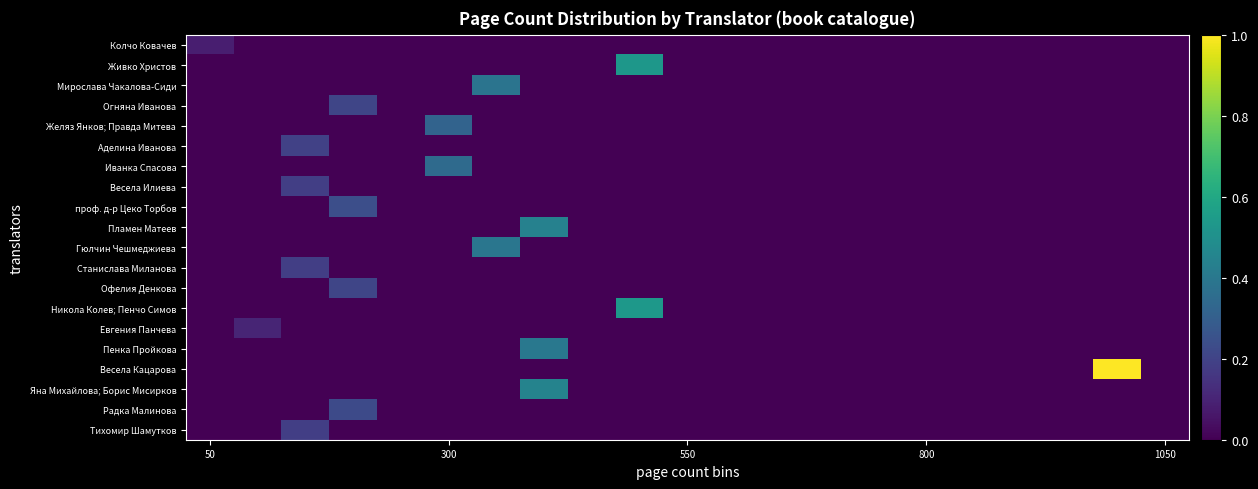

Reading left to right, what are all the values shown in this chart?

Колчо Ковачев: 0.1	0.0	0.0	0.0	0.0	0.0	0.0	0.0	0.0	0.0	0.0	0.0	0.0	0.0	0.0	0.0	0.0	0.0	0.0	0.0	0.0
Живко Христов: 0.0	0.0	0.0	0.0	0.0	0.0	0.0	0.0	0.0	0.5	0.0	0.0	0.0	0.0	0.0	0.0	0.0	0.0	0.0	0.0	0.0
Мирослава Чакалова-Сиди: 0.0	0.0	0.0	0.0	0.0	0.0	0.4	0.0	0.0	0.0	0.0	0.0	0.0	0.0	0.0	0.0	0.0	0.0	0.0	0.0	0.0
Огняна Иванова: 0.0	0.0	0.0	0.2	0.0	0.0	0.0	0.0	0.0	0.0	0.0	0.0	0.0	0.0	0.0	0.0	0.0	0.0	0.0	0.0	0.0
Желяз Янков; Правда Митева: 0.0	0.0	0.0	0.0	0.0	0.3	0.0	0.0	0.0	0.0	0.0	0.0	0.0	0.0	0.0	0.0	0.0	0.0	0.0	0.0	0.0
Аделина Иванова: 0.0	0.0	0.2	0.0	0.0	0.0	0.0	0.0	0.0	0.0	0.0	0.0	0.0	0.0	0.0	0.0	0.0	0.0	0.0	0.0	0.0
Иванка Спасова: 0.0	0.0	0.0	0.0	0.0	0.3	0.0	0.0	0.0	0.0	0.0	0.0	0.0	0.0	0.0	0.0	0.0	0.0	0.0	0.0	0.0
Весела Илиева: 0.0	0.0	0.2	0.0	0.0	0.0	0.0	0.0	0.0	0.0	0.0	0.0	0.0	0.0	0.0	0.0	0.0	0.0	0.0	0.0	0.0
проф. д-р Цеко Торбов: 0.0	0.0	0.0	0.2	0.0	0.0	0.0	0.0	0.0	0.0	0.0	0.0	0.0	0.0	0.0	0.0	0.0	0.0	0.0	0.0	0.0
Пламен Матеев: 0.0	0.0	0.0	0.0	0.0	0.0	0.0	0.4	0.0	0.0	0.0	0.0	0.0	0.0	0.0	0.0	0.0	0.0	0.0	0.0	0.0
Гюлчин Чешмеджиева: 0.0	0.0	0.0	0.0	0.0	0.0	0.4	0.0	0.0	0.0	0.0	0.0	0.0	0.0	0.0	0.0	0.0	0.0	0.0	0.0	0.0
Станислава Миланова: 0.0	0.0	0.2	0.0	0.0	0.0	0.0	0.0	0.0	0.0	0.0	0.0	0.0	0.0	0.0	0.0	0.0	0.0	0.0	0.0	0.0
Офелия Денкова: 0.0	0.0	0.0	0.2	0.0	0.0	0.0	0.0	0.0	0.0	0.0	0.0	0.0	0.0	0.0	0.0	0.0	0.0	0.0	0.0	0.0
Никола Колев; Пенчо Симов: 0.0	0.0	0.0	0.0	0.0	0.0	0.0	0.0	0.0	0.5	0.0	0.0	0.0	0.0	0.0	0.0	0.0	0.0	0.0	0.0	0.0
Евгения Панчева: 0.0	0.1	0.0	0.0	0.0	0.0	0.0	0.0	0.0	0.0	0.0	0.0	0.0	0.0	0.0	0.0	0.0	0.0	0.0	0.0	0.0
Пенка Пройкова: 0.0	0.0	0.0	0.0	0.0	0.0	0.0	0.4	0.0	0.0	0.0	0.0	0.0	0.0	0.0	0.0	0.0	0.0	0.0	0.0	0.0
Весела Кацарова: 0.0	0.0	0.0	0.0	0.0	0.0	0.0	0.0	0.0	0.0	0.0	0.0	0.0	0.0	0.0	0.0	0.0	0.0	0.0	1.0	0.0
Яна Михайлова; Борис Мисирков: 0.0	0.0	0.0	0.0	0.0	0.0	0.0	0.4	0.0	0.0	0.0	0.0	0.0	0.0	0.0	0.0	0.0	0.0	0.0	0.0	0.0
Радка Малинова: 0.0	0.0	0.0	0.2	0.0	0.0	0.0	0.0	0.0	0.0	0.0	0.0	0.0	0.0	0.0	0.0	0.0	0.0	0.0	0.0	0.0
Тихомир Шамутков: 0.0	0.0	0.2	0.0	0.0	0.0	0.0	0.0	0.0	0.0	0.0	0.0	0.0	0.0	0.0	0.0	0.0	0.0	0.0	0.0	0.0